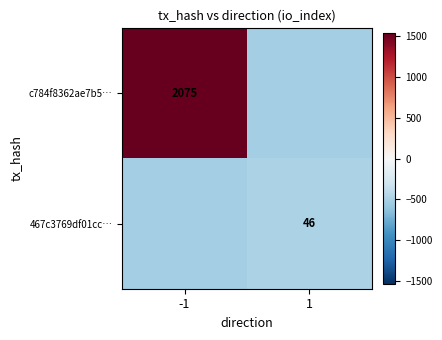

Which series changed the most between -1 and 1?

c784f8362ae7b5…